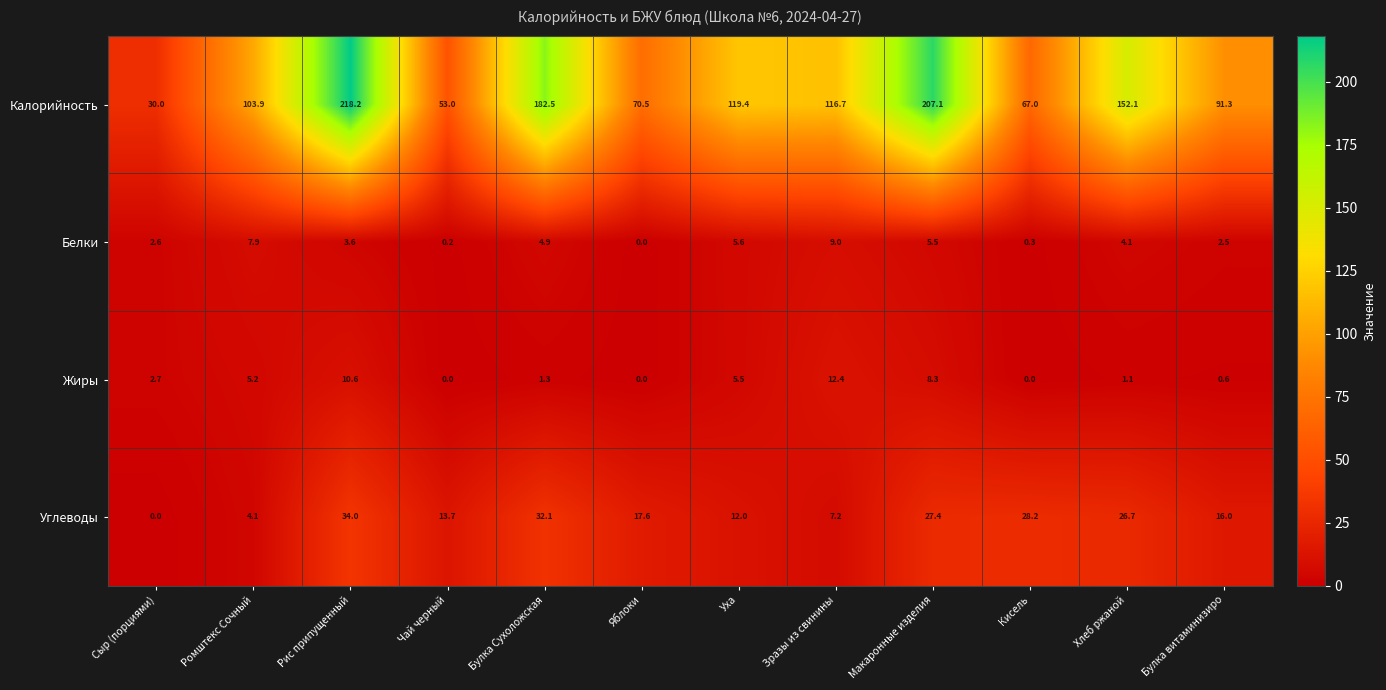

Which series changed the most between Ромштекс Сочный and Булка Сухоложская?

Калорийность